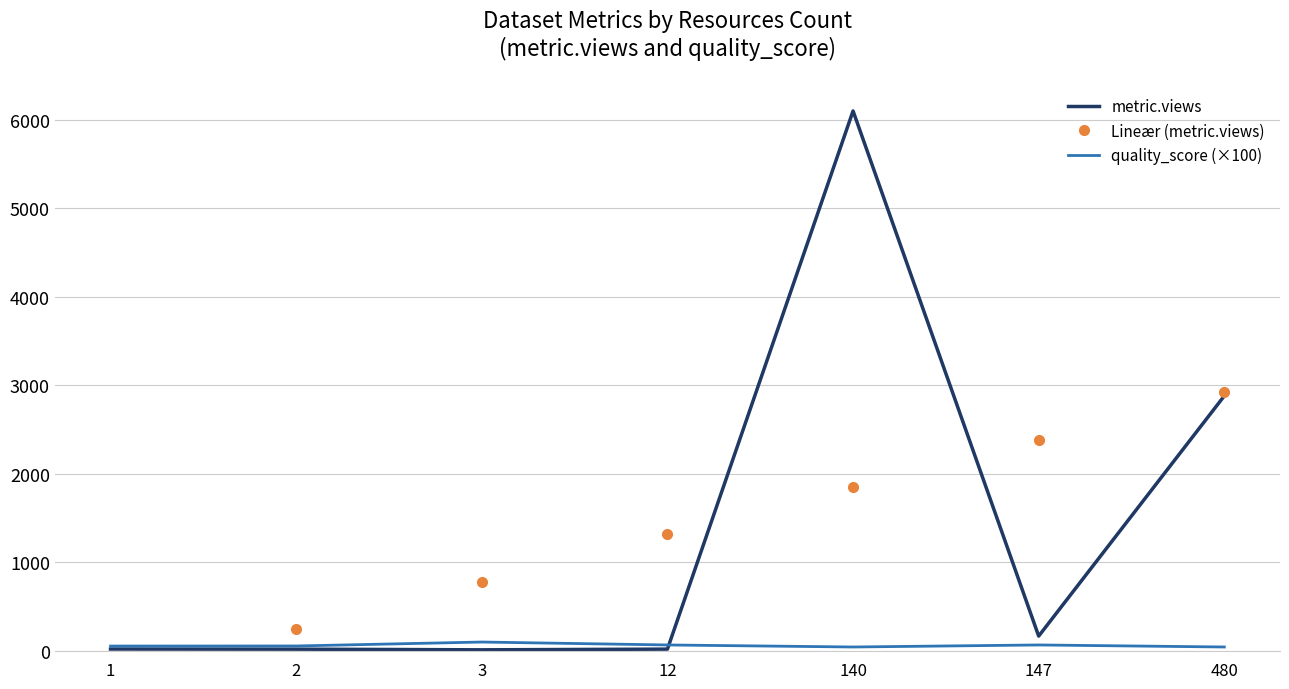

Rank the categories by Lineær (metric.views) value from lowest to highest.

1, 2, 3, 12, 140, 147, 480